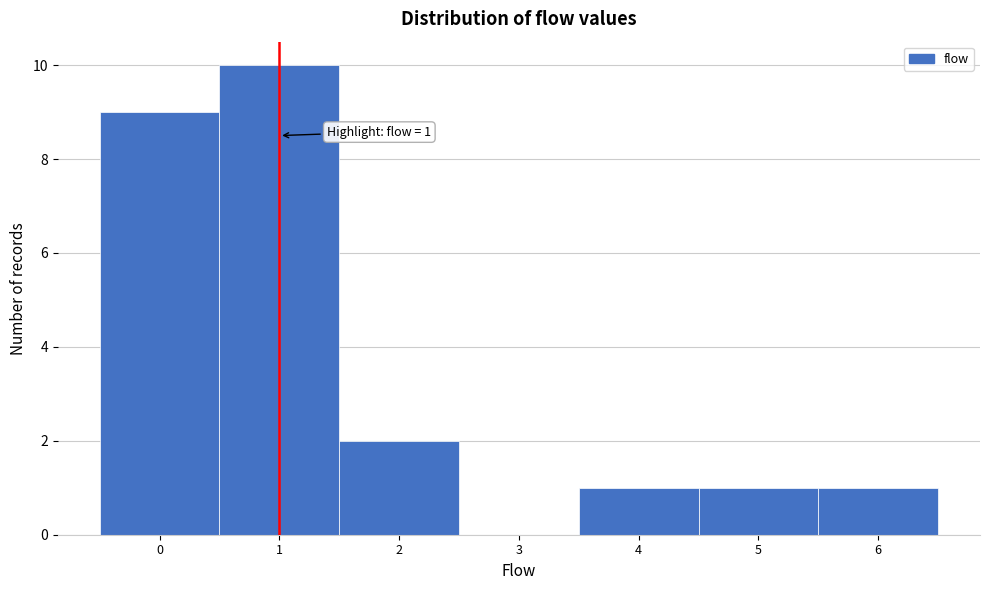

Which range on the x-axis has the tallest bar?

0.5 to 1.5